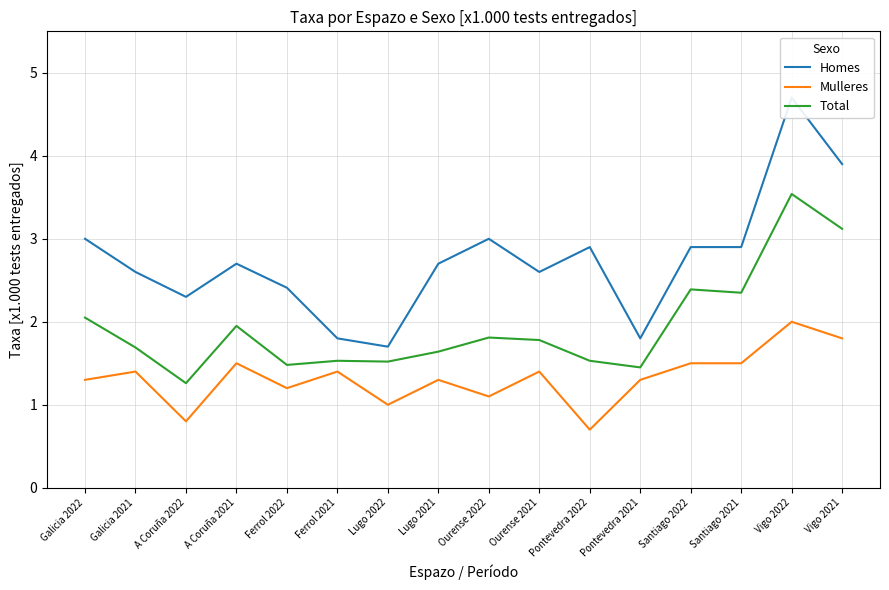

Is it true that Total equals 0.8 at Ourense 2022?

False